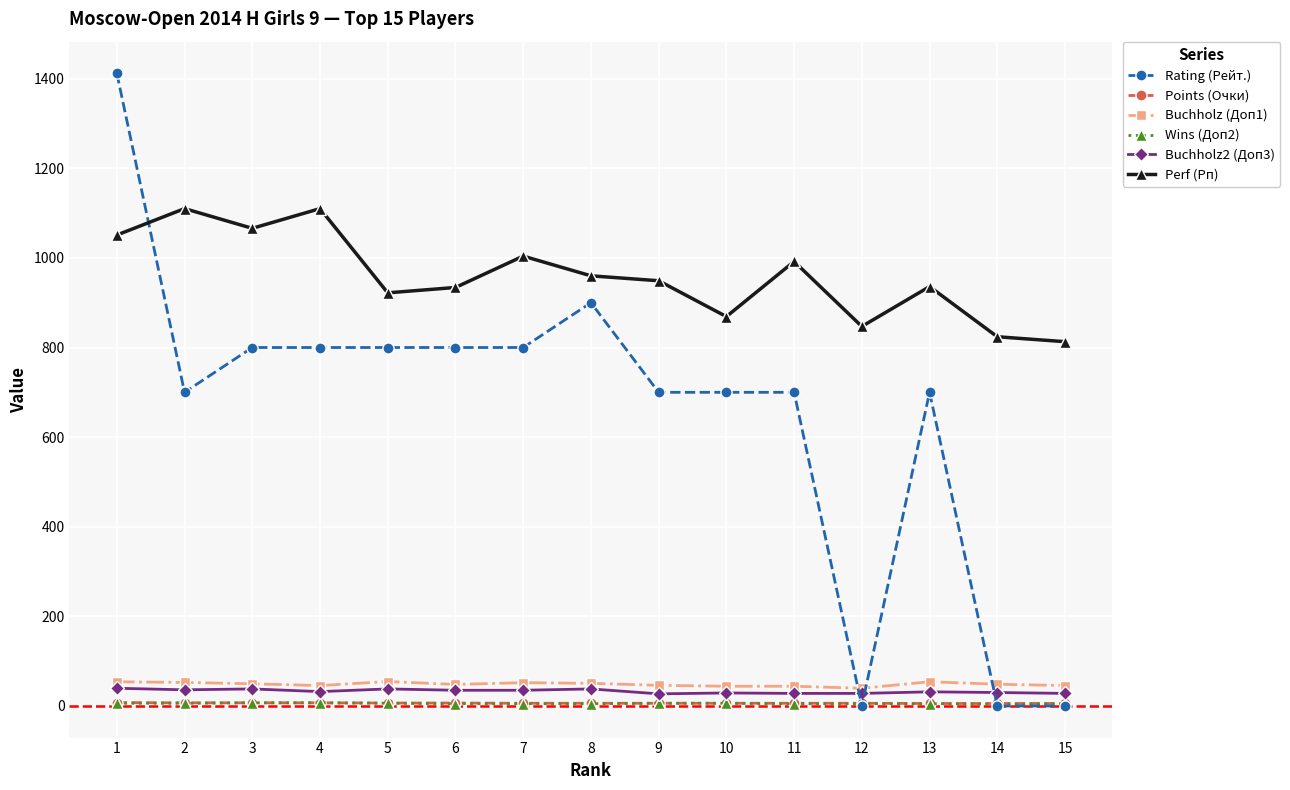

Is the value of Rating (Рейт.) at 2 greater than the value of Buchholz2 (Доп3) at 4?

Yes